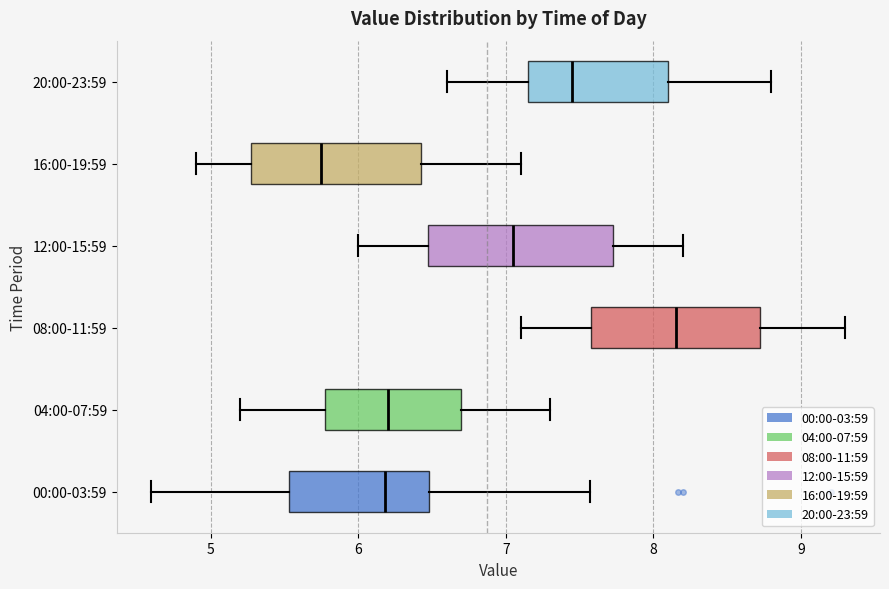

Reading bottom to top, read every box against the x-axis: the position of its median line, the range the box covers, and the ends of its whiskers. The values are not printed on the chart, so give them approximately, as read against the axis.

00:00-03:59: median 6.2, box 5.5 to 6.5, whiskers 4.6 to 7.6
04:00-07:59: median 6.2, box 5.8 to 6.7, whiskers 5.2 to 7.3
08:00-11:59: median 8.2, box 7.6 to 8.7, whiskers 7.1 to 9.3
12:00-15:59: median 7.1, box 6.5 to 7.7, whiskers 6.0 to 8.2
16:00-19:59: median 5.8, box 5.3 to 6.4, whiskers 4.9 to 7.1
20:00-23:59: median 7.5, box 7.2 to 8.1, whiskers 6.6 to 8.8